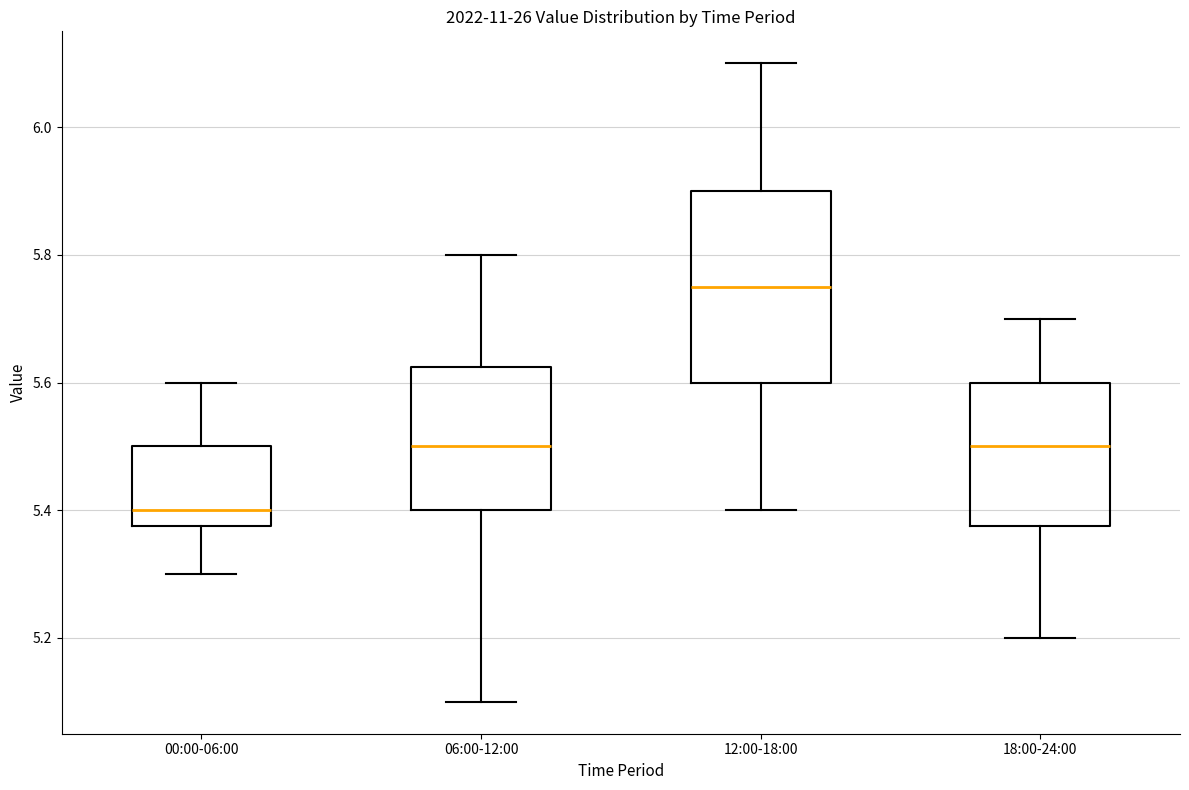

Comparing the boxes themselves (not the whiskers), which one is the tallest?

12:00-18:00